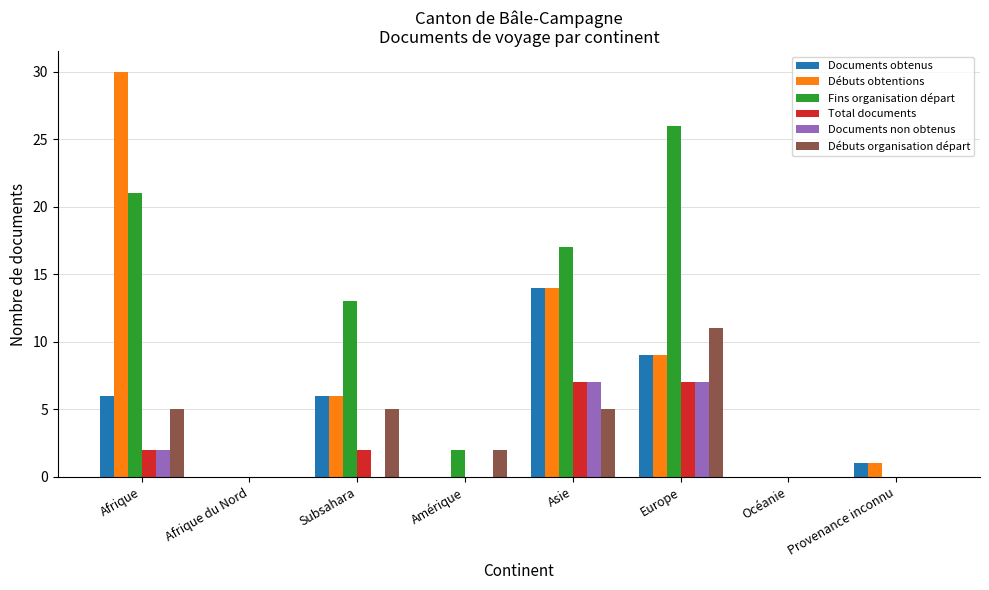

What value does the Débuts obtentions series have at Provenance inconnu?

1